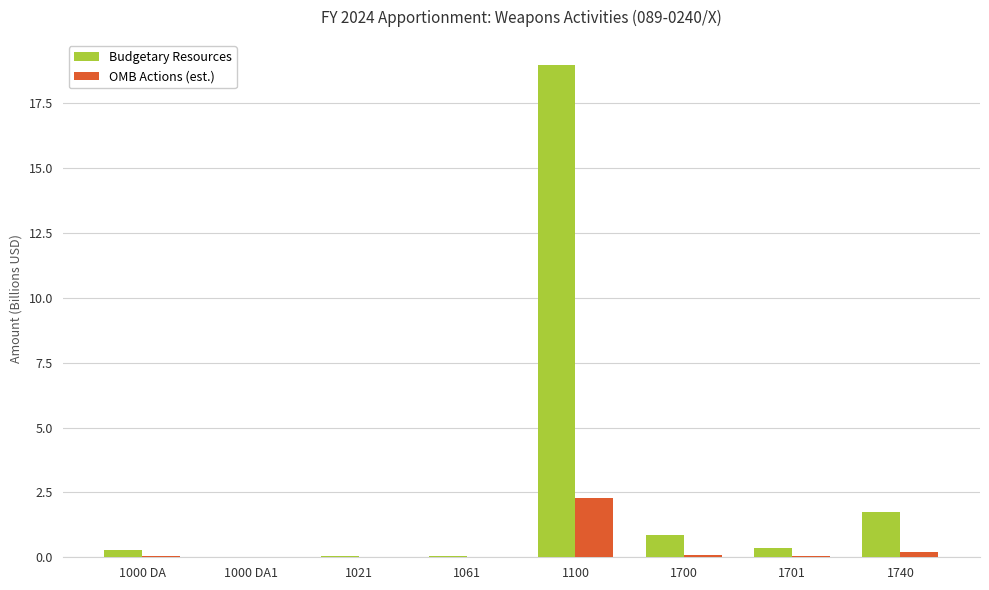

Read the OMB Actions (est.) value at 1700.

0.1